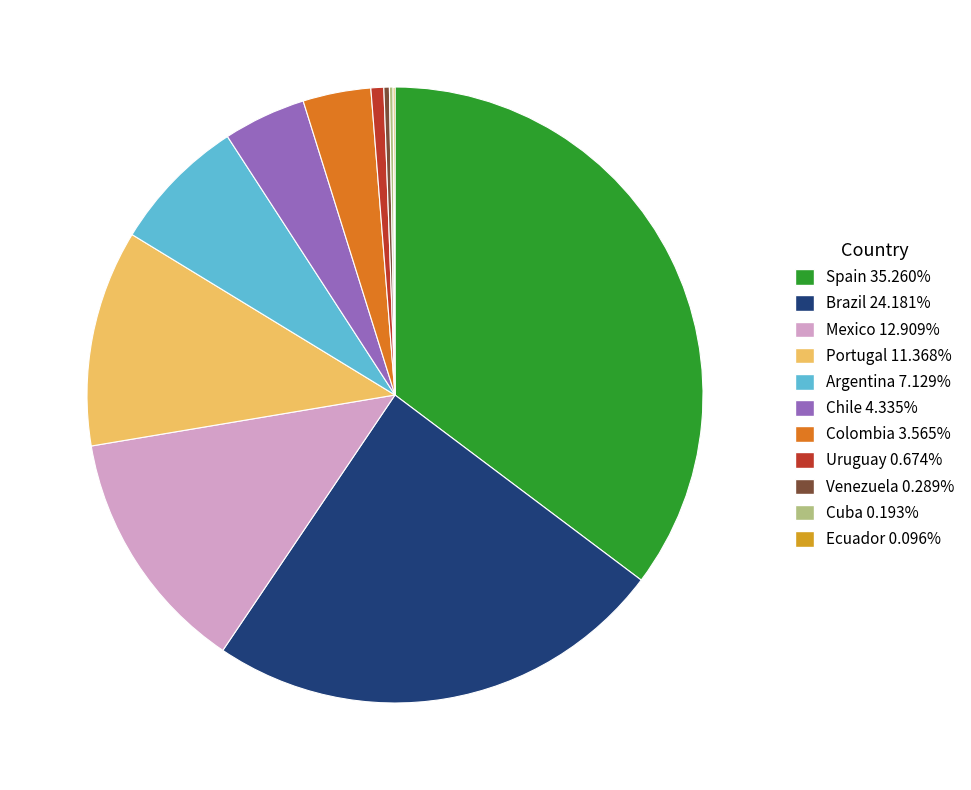

Between Uruguay and Mexico, which is larger?

Mexico